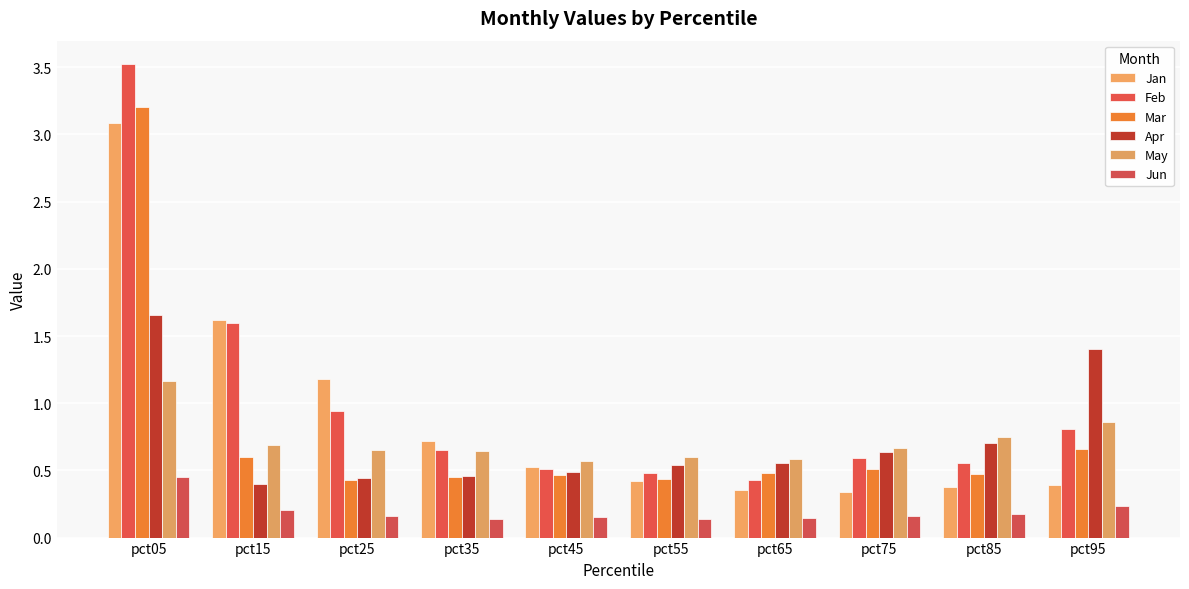

Which series has the widest spread of values?

Feb